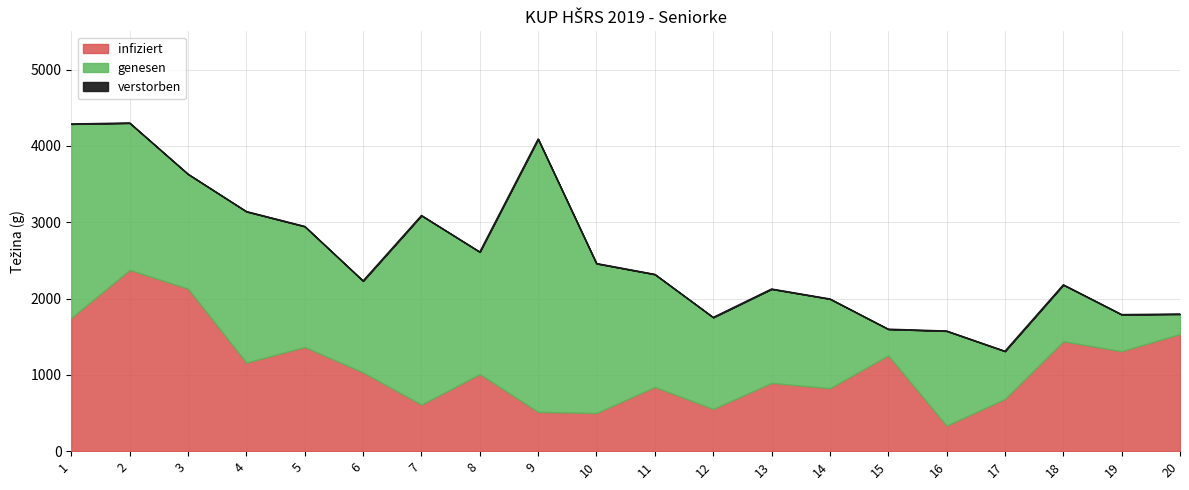

What is the lowest value of the infiziert series?

335